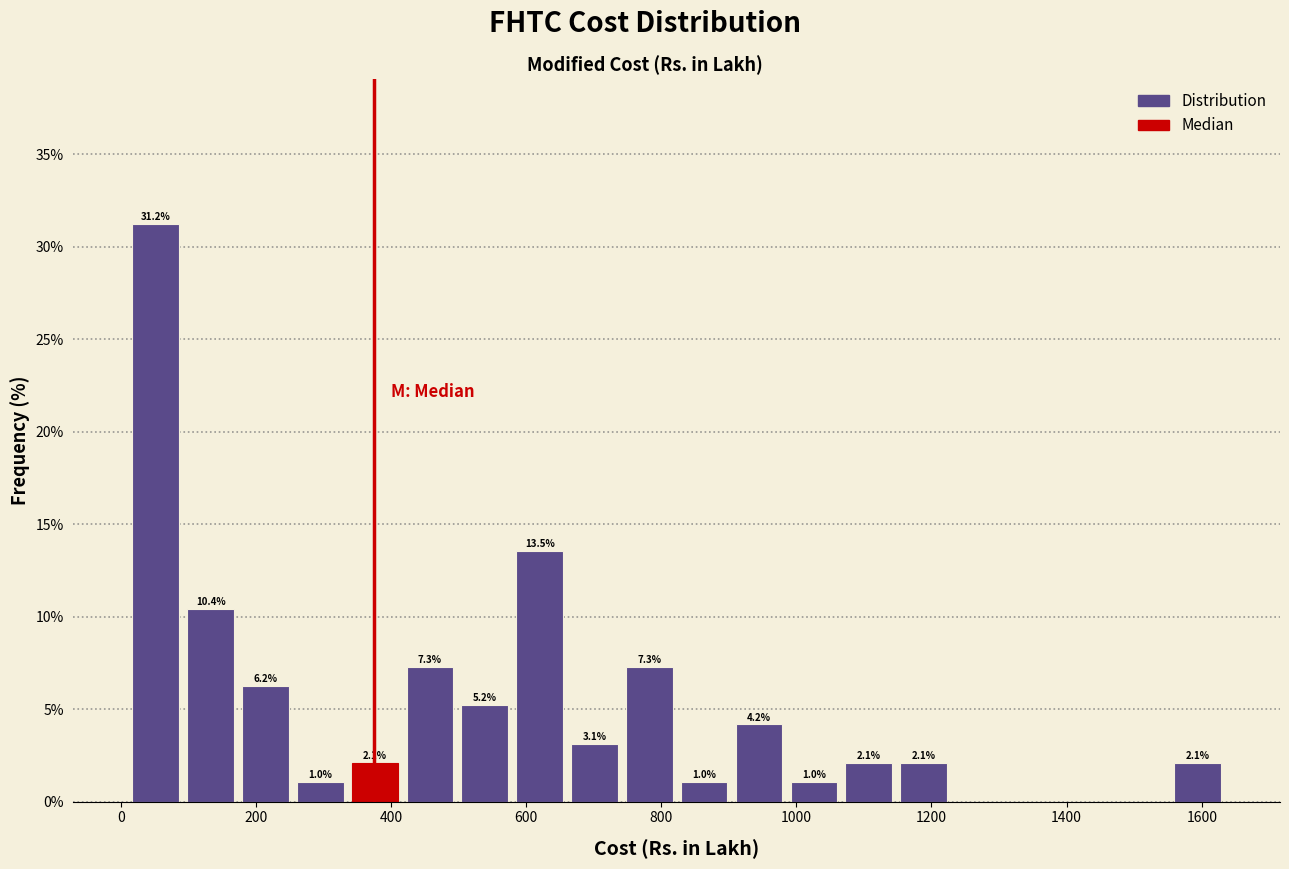

Which range on the x-axis has the tallest bar?

20 to 100